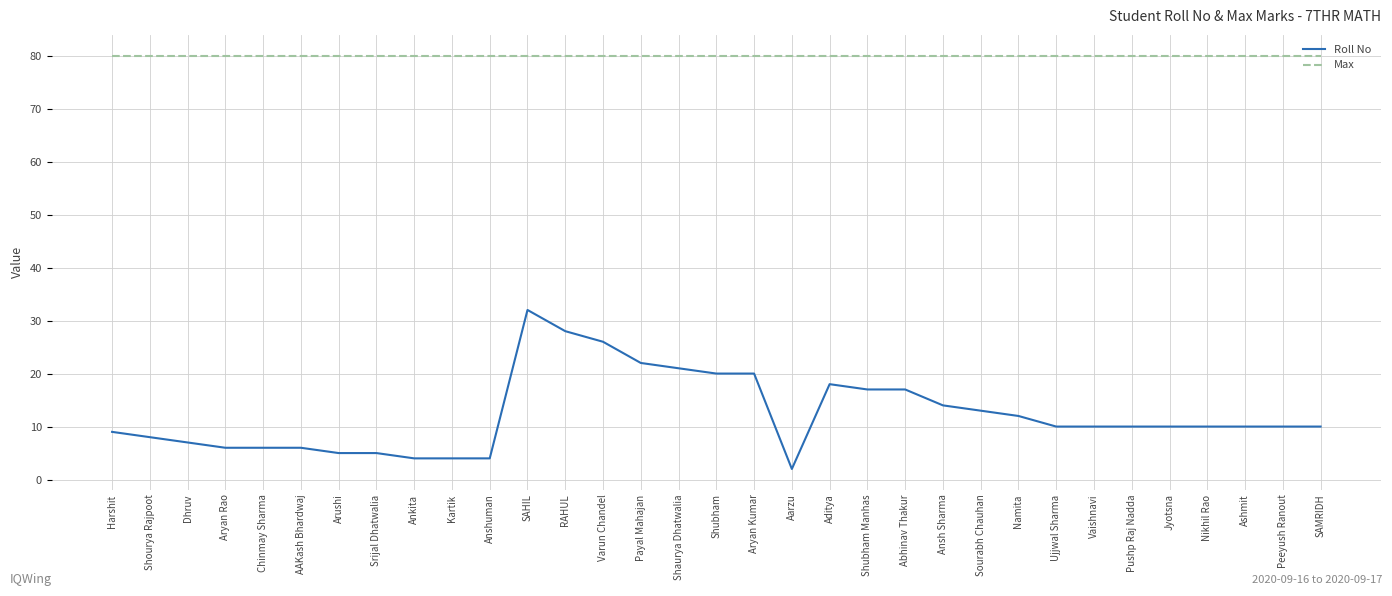

At which category does the chart reach its minimum across all series?

Aarzu